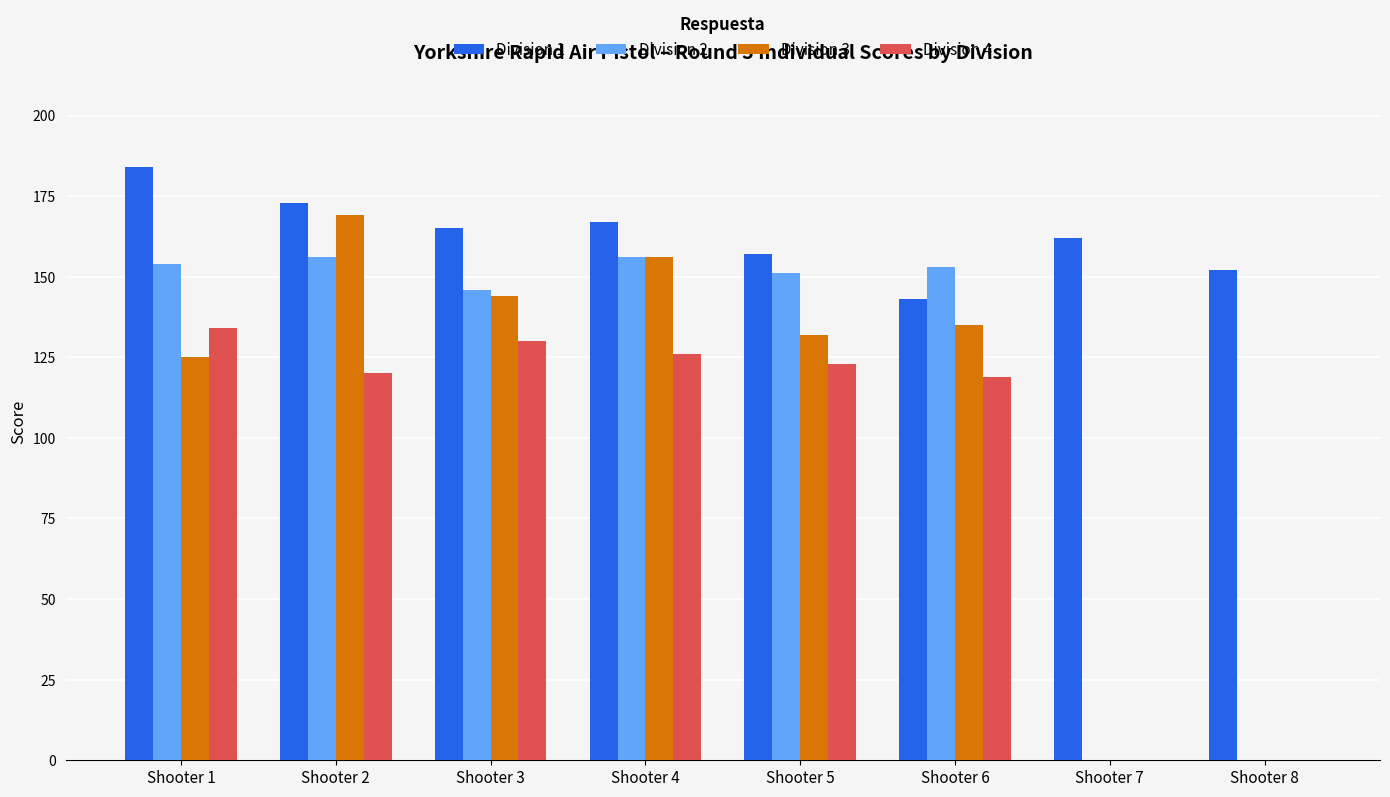

What is the sum of the Division 3 values at Shooter 4 and Shooter 5?

288